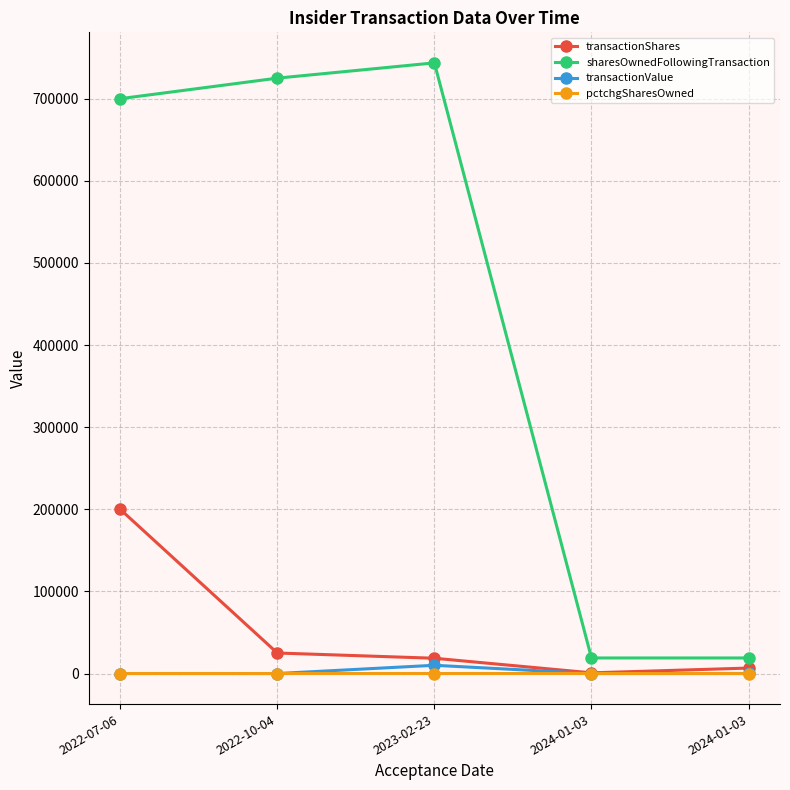

Rank the series at 2022-07-06 from lowest to highest value.

transactionValue, pctchgSharesOwned, transactionShares, sharesOwnedFollowingTransaction